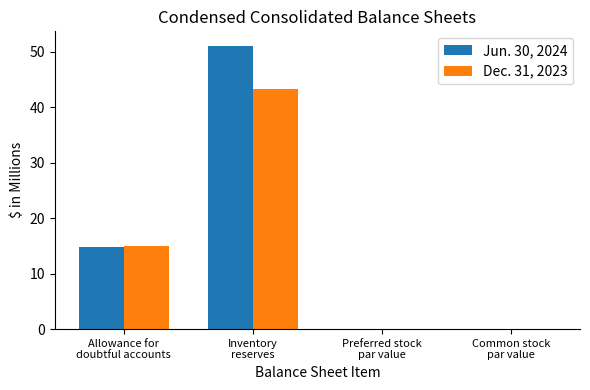

What is the highest value of the Dec. 31, 2023 series?

43.3